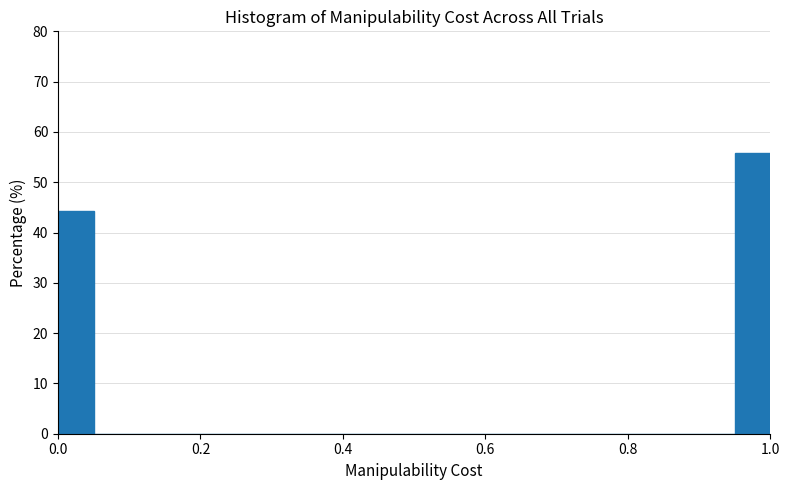

Around what value on the x-axis is the tallest bar? Give the approximate position of its centre, as read against the axis.

0.98